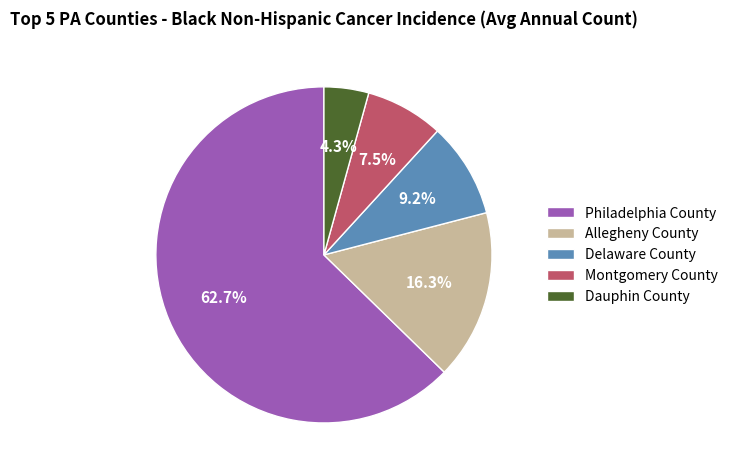

Do Dauphin County and Delaware County together represent more than half of the pie?

No